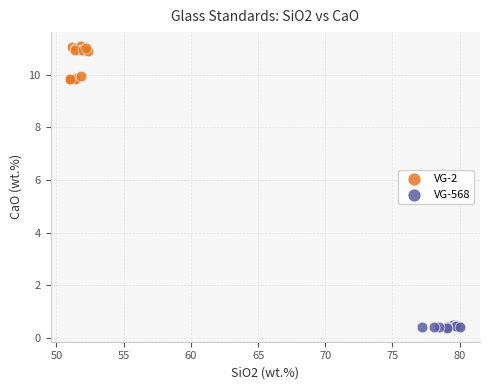

Which series contains the lowest Y value?

VG-568